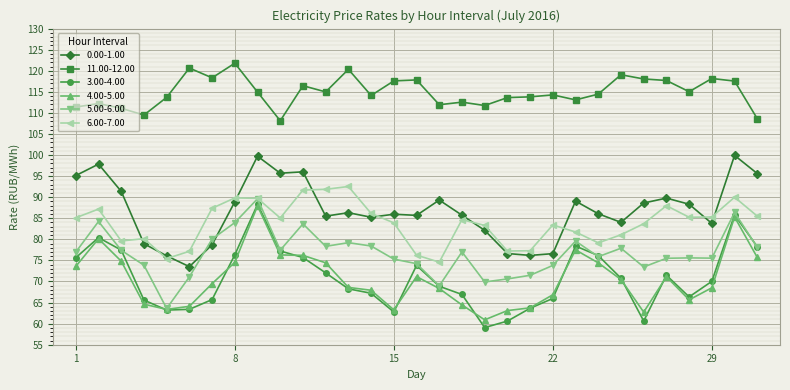

Which series has the largest total across all categories?

11.00-12.00